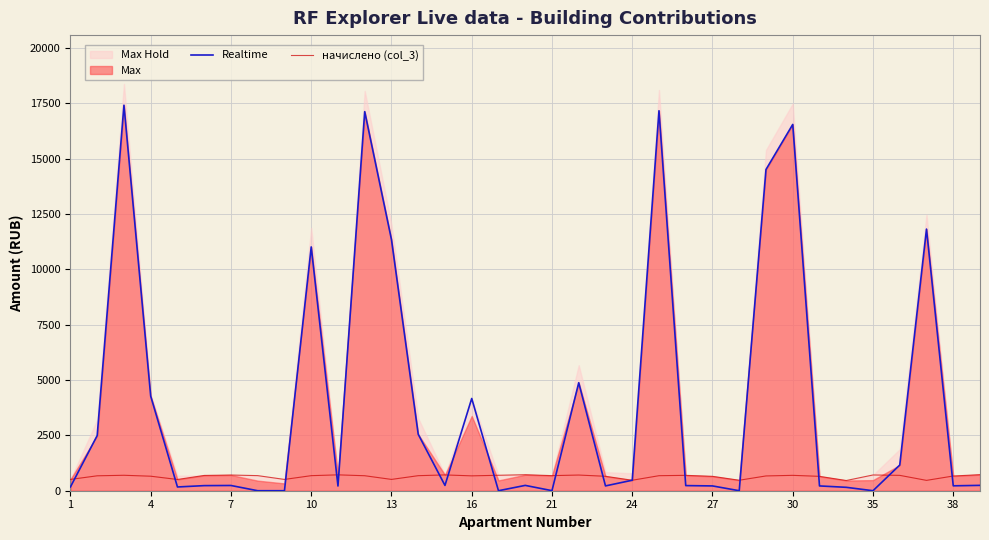

What is the minimum value for начислено (col_3)?

461.1